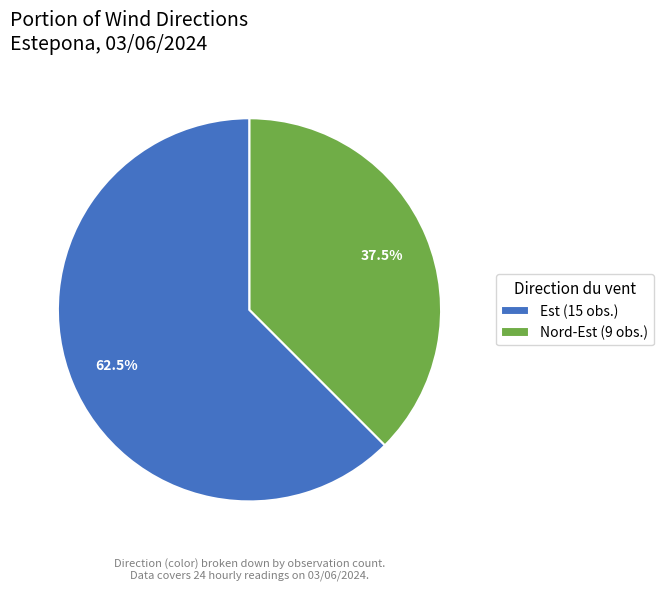

True or false: Est accounts for 56% of the total.

False